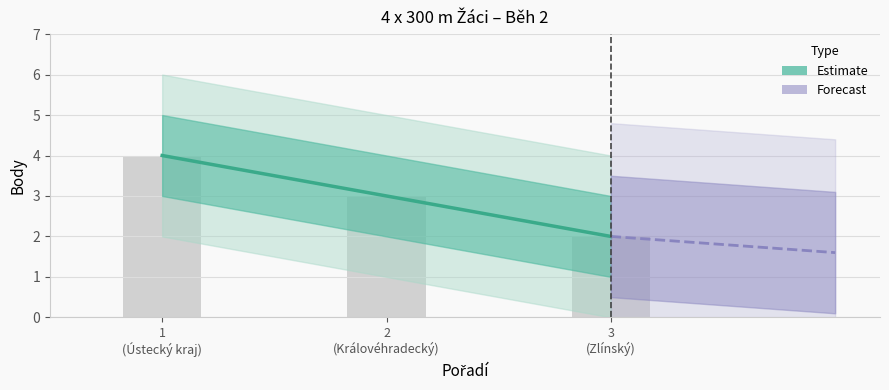

What is the approximate value at 2
(Královéhradecký)?

3